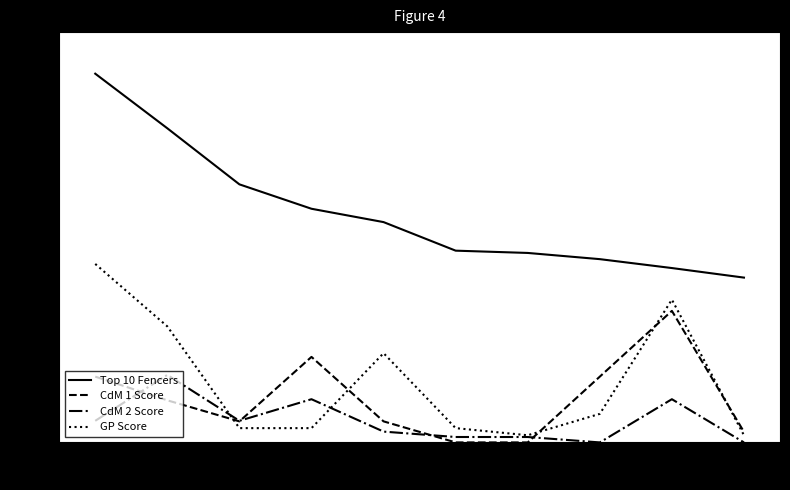

How many interior local valleys does the GP Score series have?

2